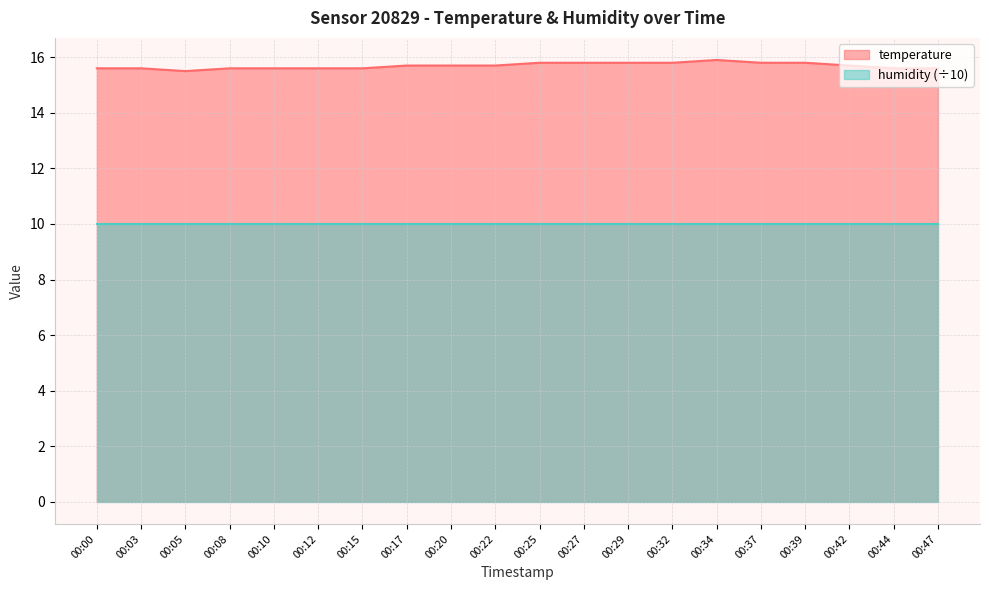

The value at 00:29 is 27.3. True or false?

False